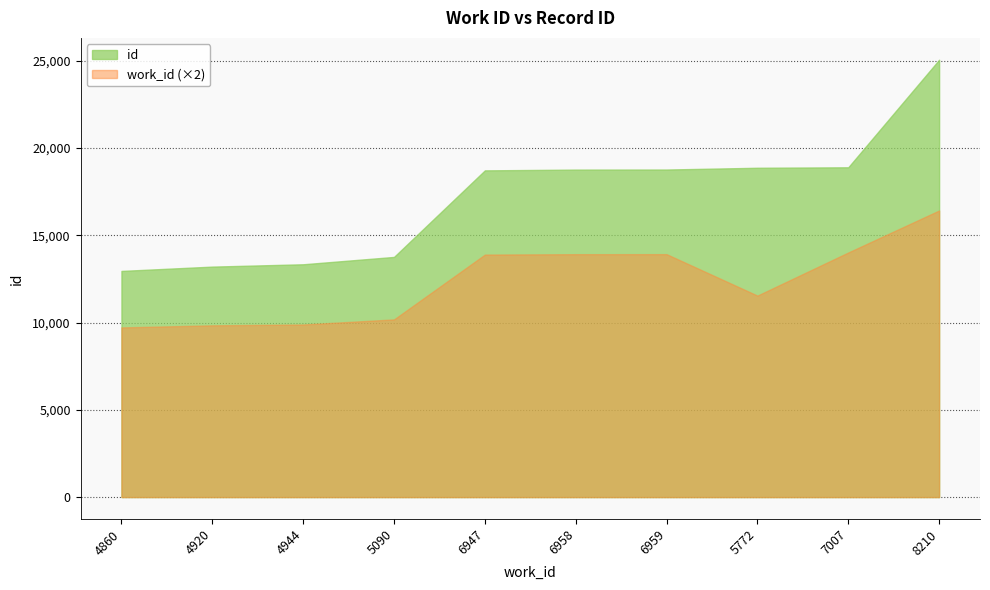

What are all the series names shown in the legend?

id, work_id (×2)